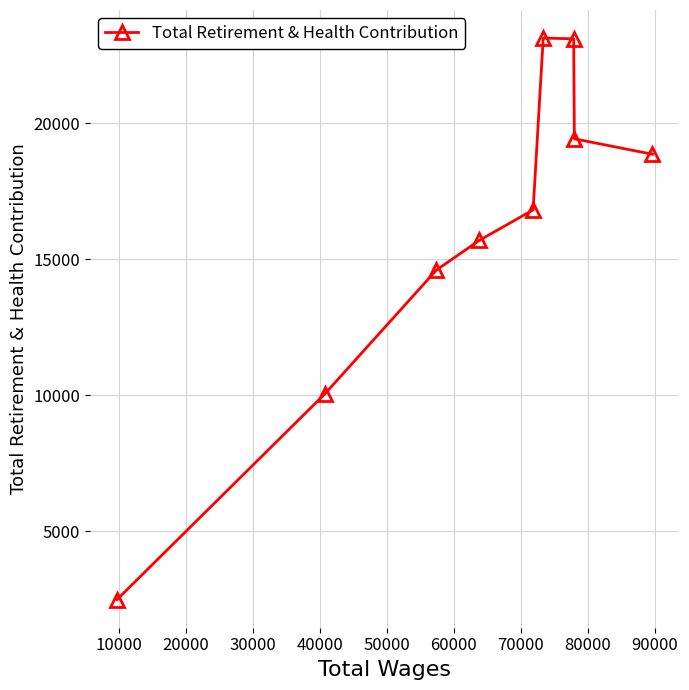

What is the value of the 8th point from the left?

19420